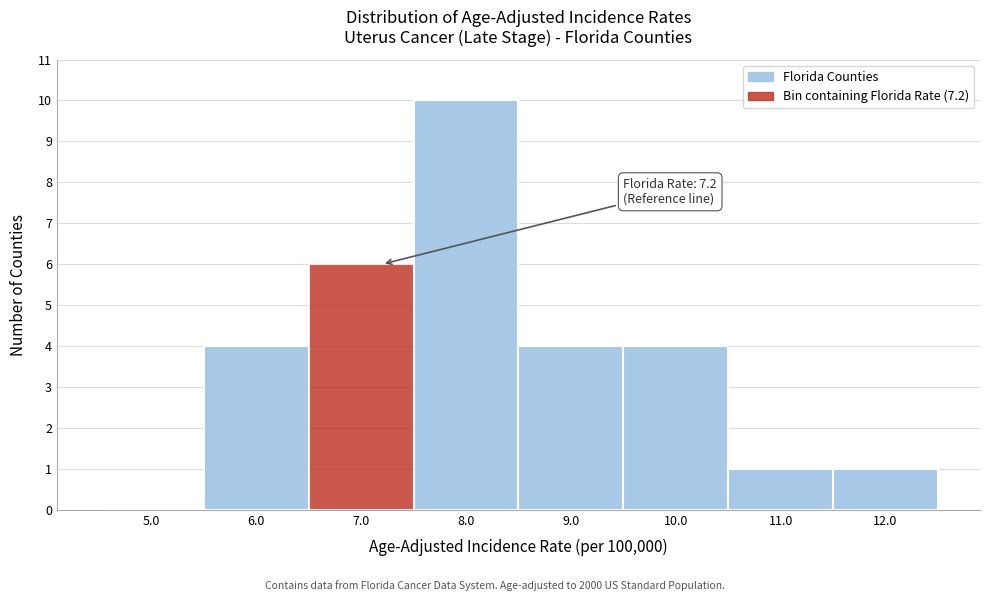

Which range on the x-axis has the tallest bar?

7.5 to 8.5